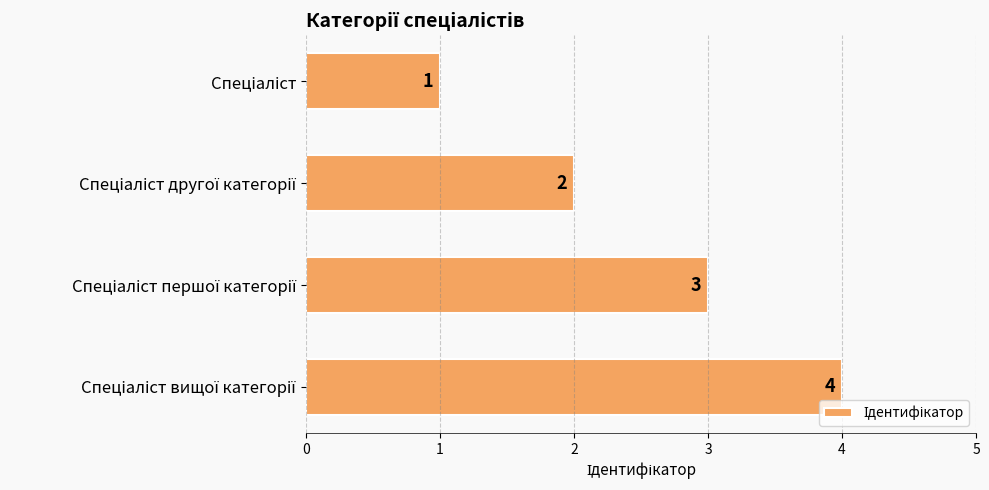

What is the value of the 2nd bar from the top?

2